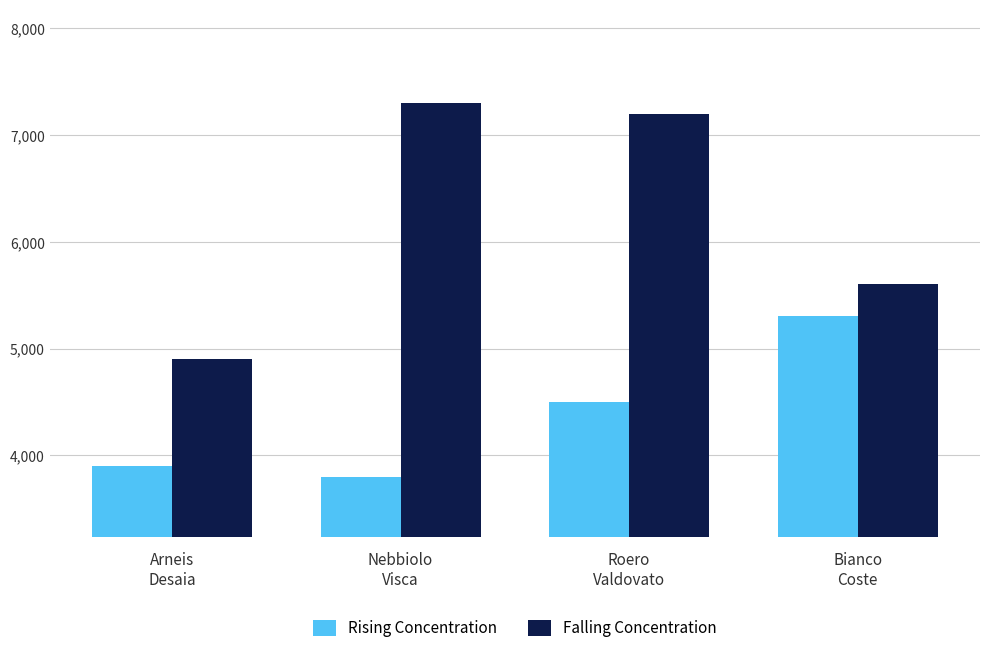

What position from the right is Arneis
Desaia?

4